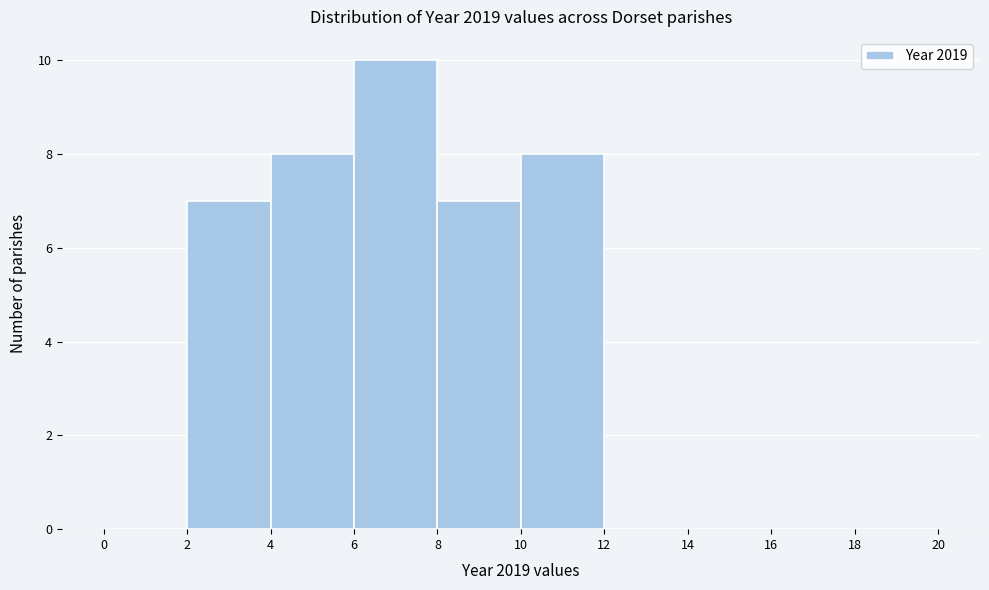

Over which range of the x-axis is the bar tallest?

6 to 8